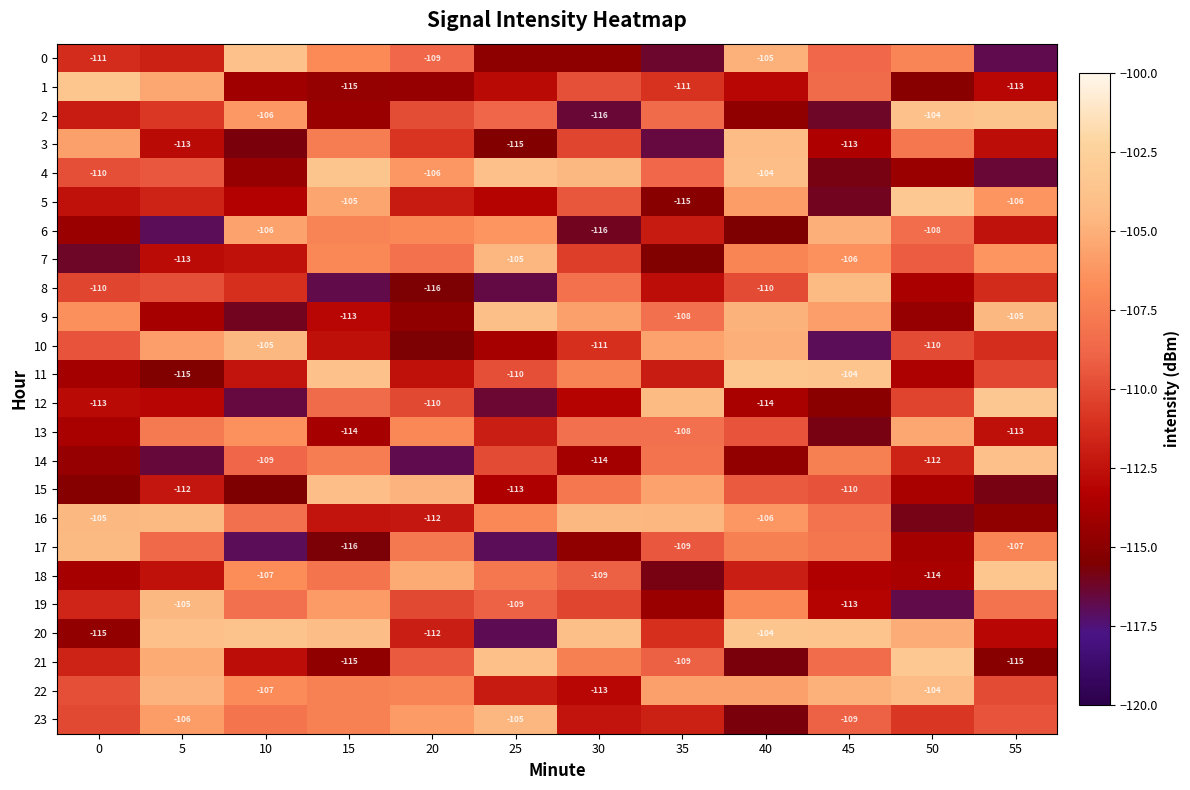

What is the sum of the 10 values at 40 and 35?

-210.7